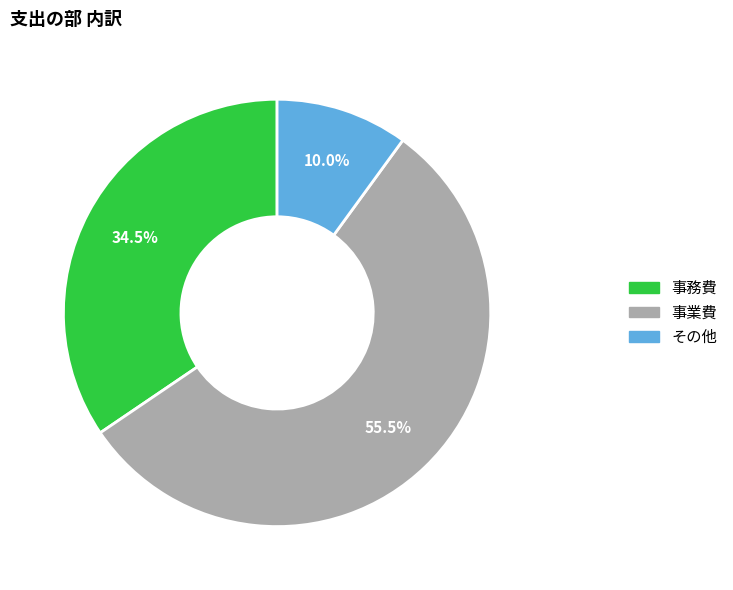

Does any single category account for the majority?

Yes